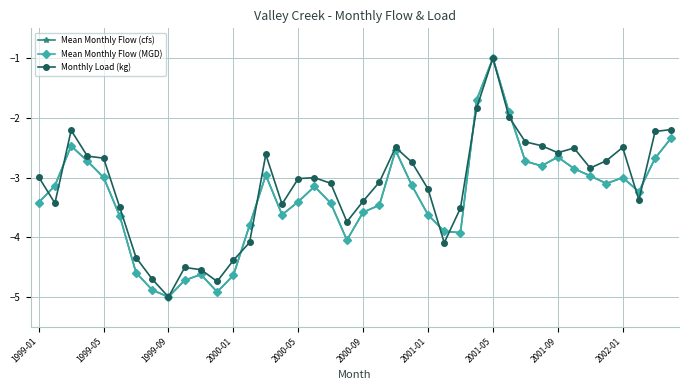

What is the value of the Mean Monthly Flow (cfs) point at the 1st from the left?

-3.4